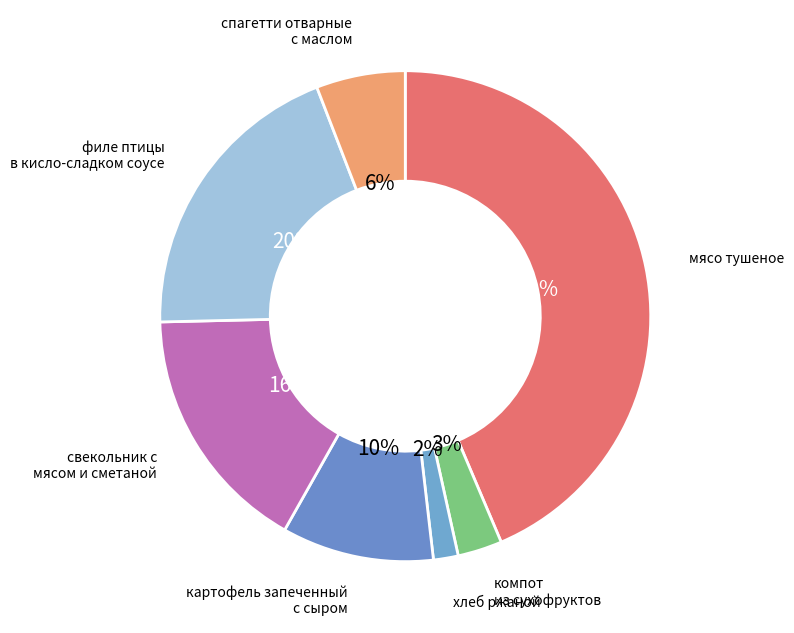

How many slices are in this pie chart?

7